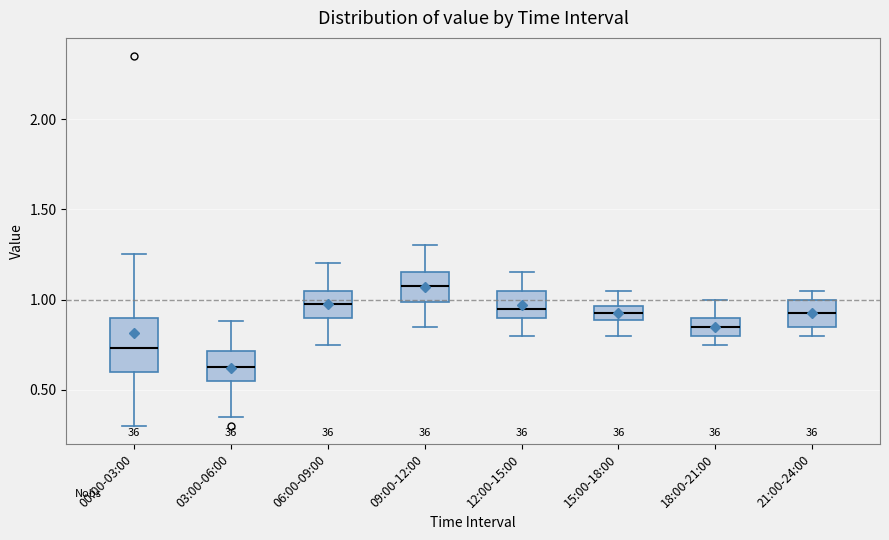

Which box is the tallest, from its lower edge to its upper edge?

00:00-03:00